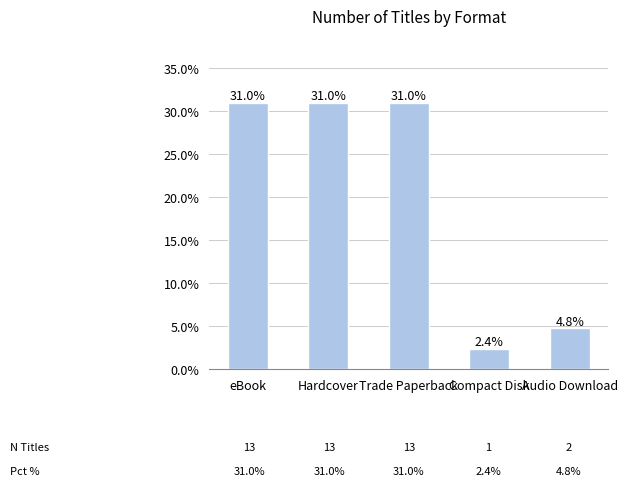

Where does the data first go above 30?

eBook